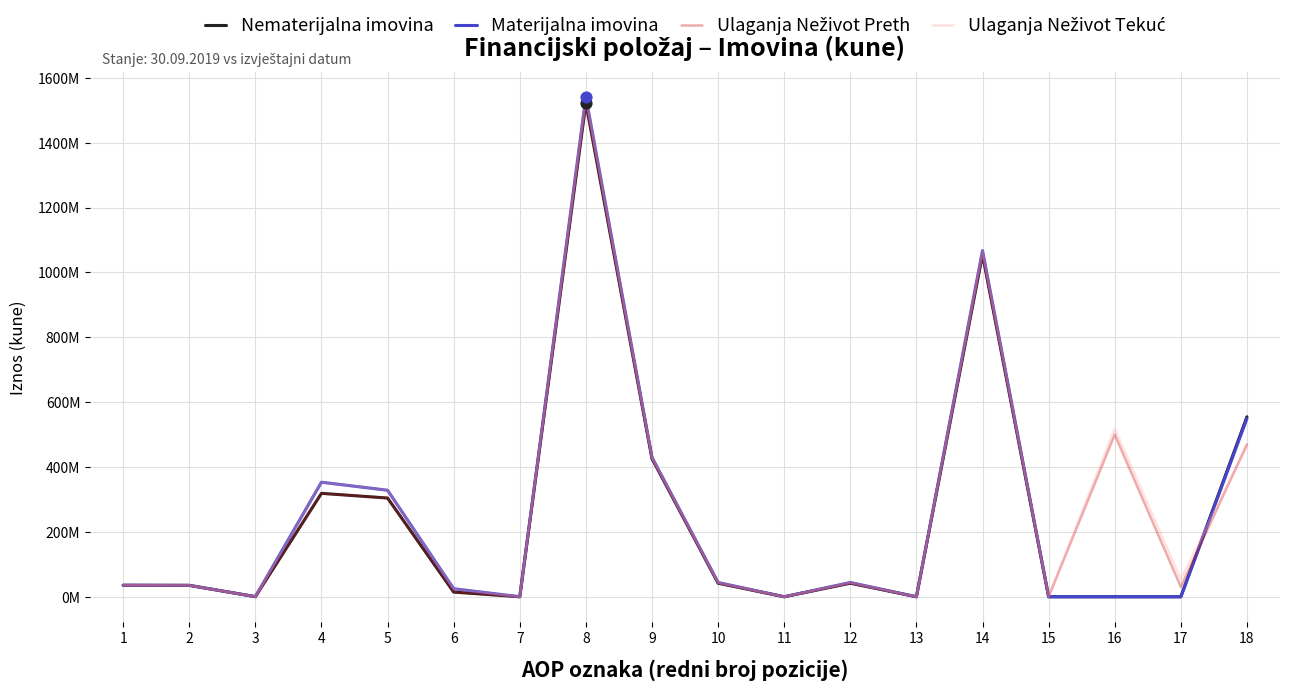

Is this an area chart (filled region under the line)?

No